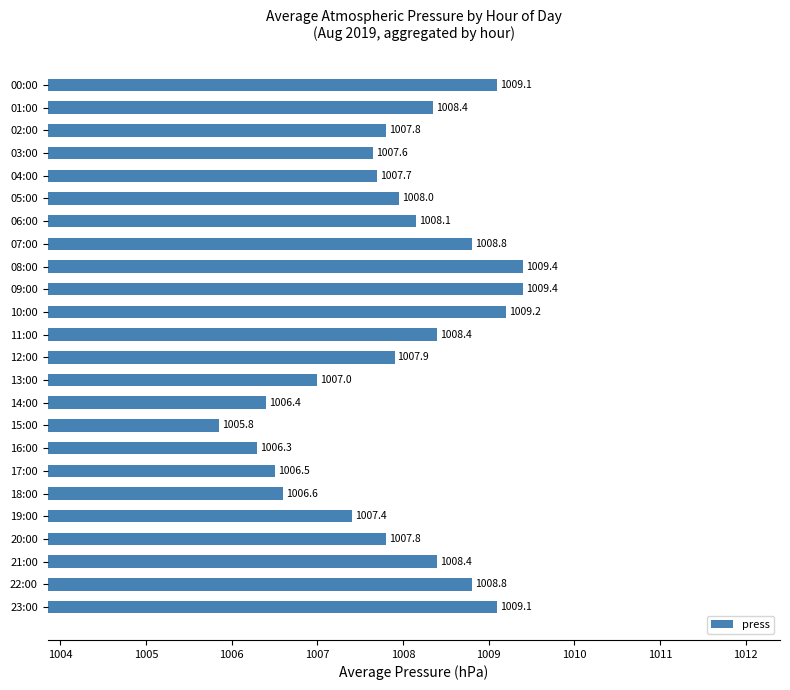

True or false: the data shows 1553.4 at 18:00.

False